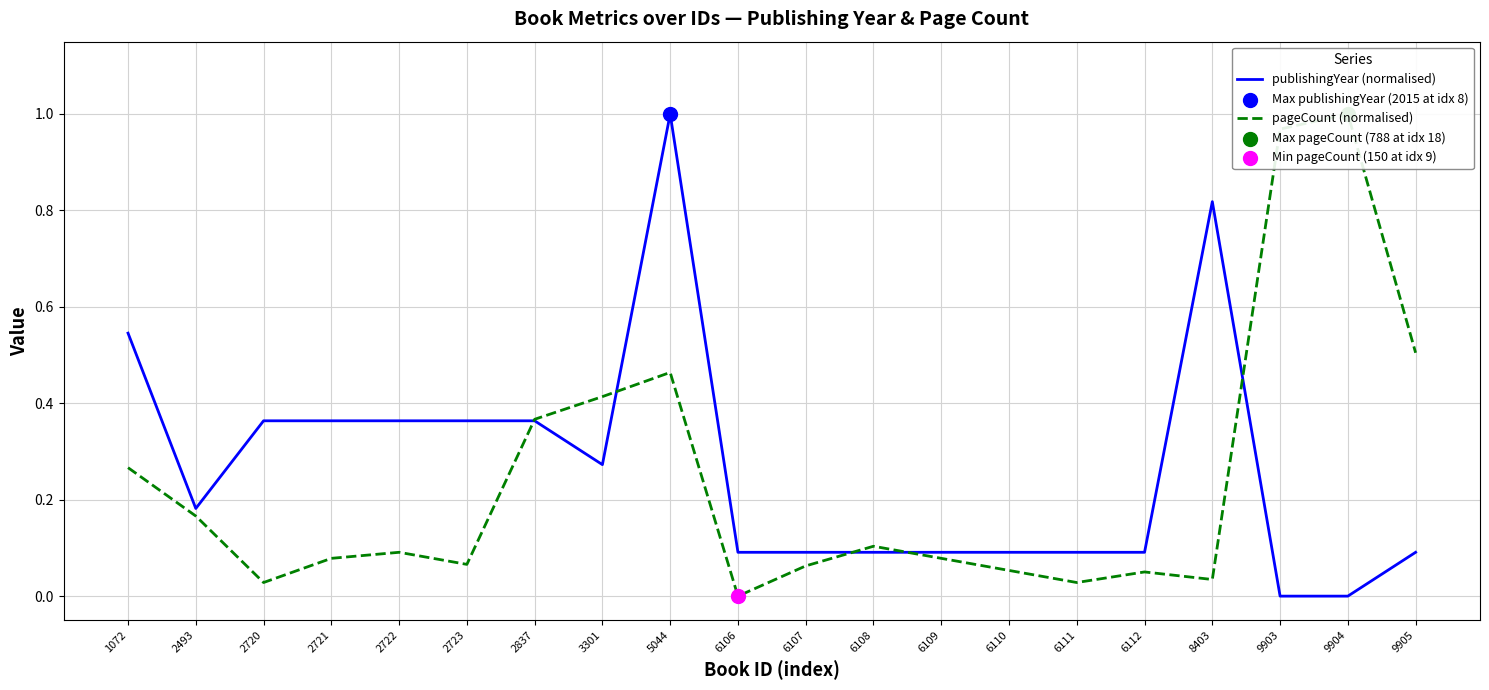

Which series contains the highest Y value?

publishingYear (normalised)